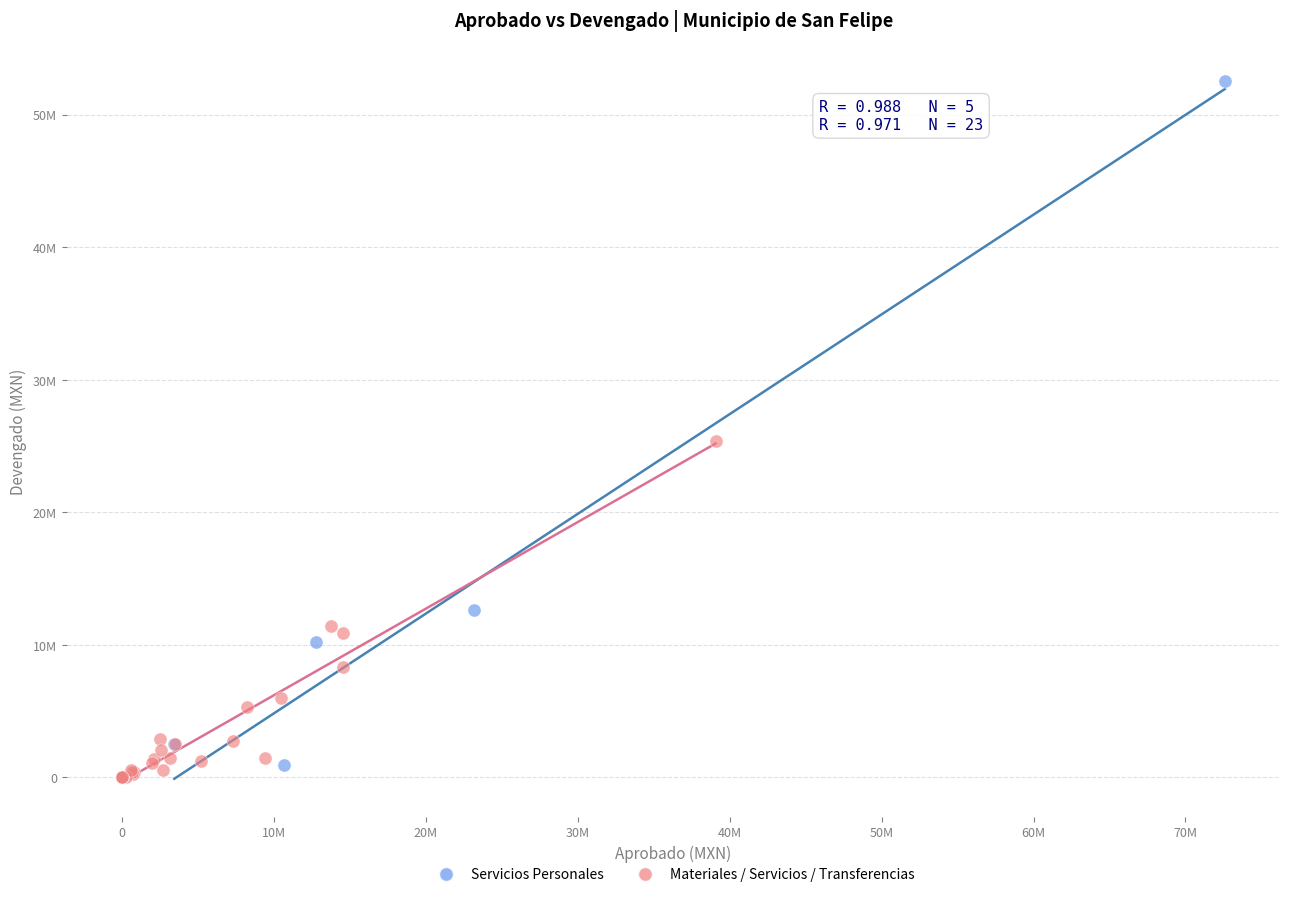

Which series reaches the maximum Y coordinate?

Servicios Personales